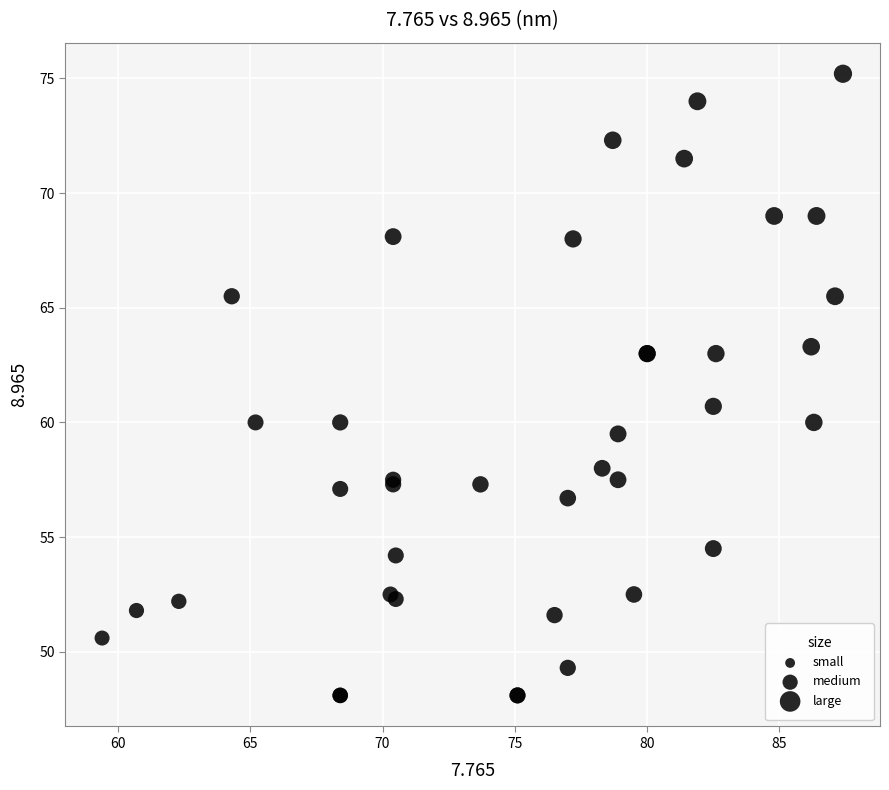

What Y value in the scatter plot is closest to 61?

60.7